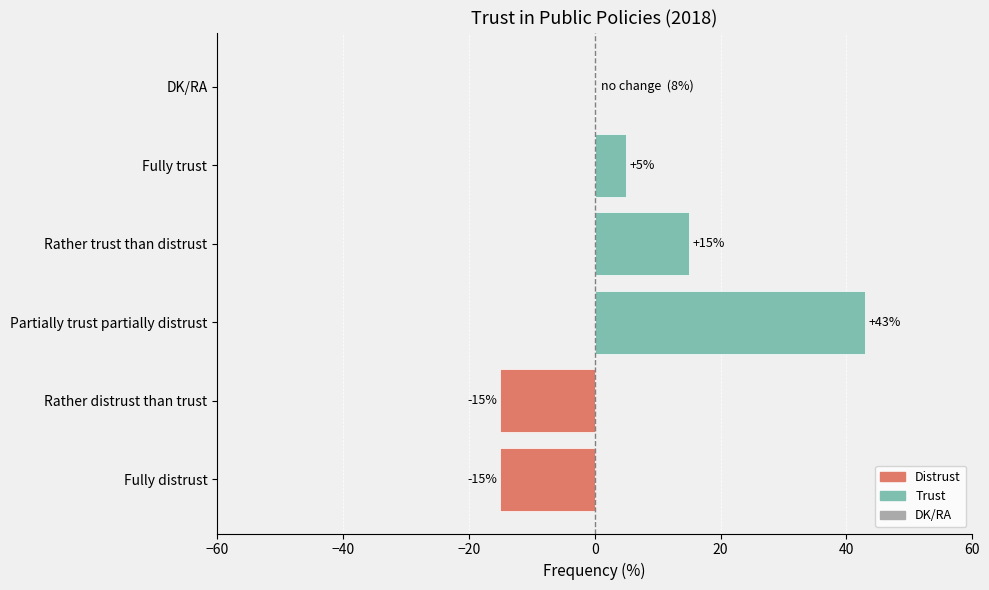

What is the maximum value shown in the chart?

43